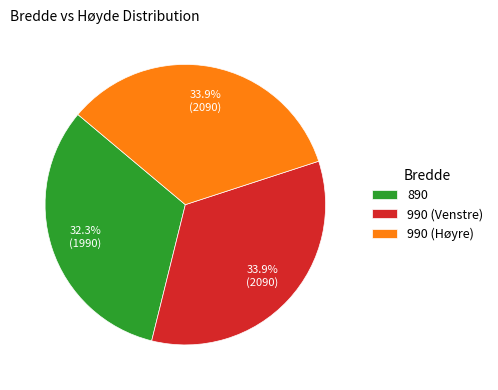

What percentage is the 990 (Venstre) slice, to the nearest percent?

34%